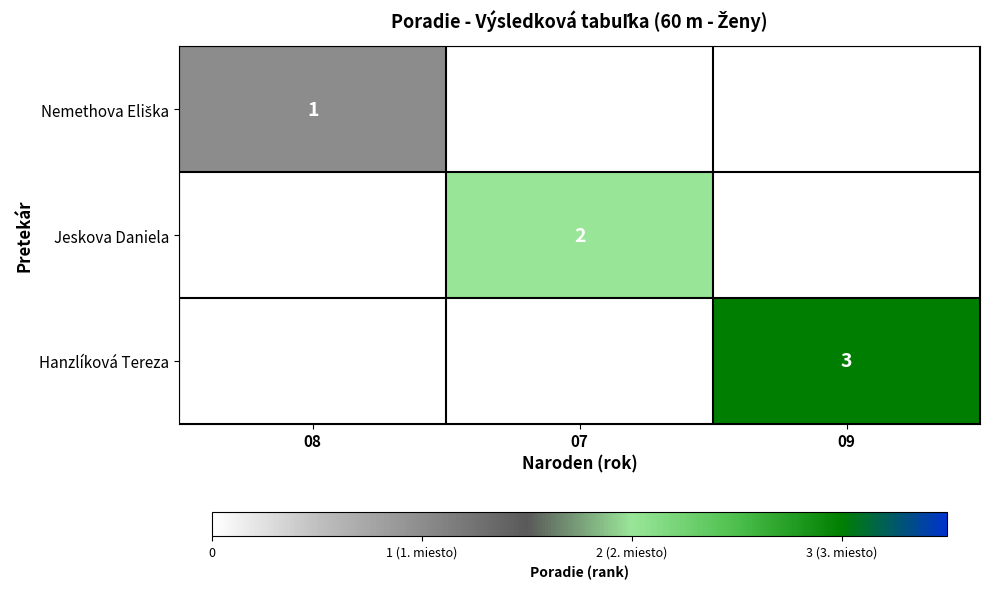

The value of Jeskova Daniela at 07 is 1. True or false?

False